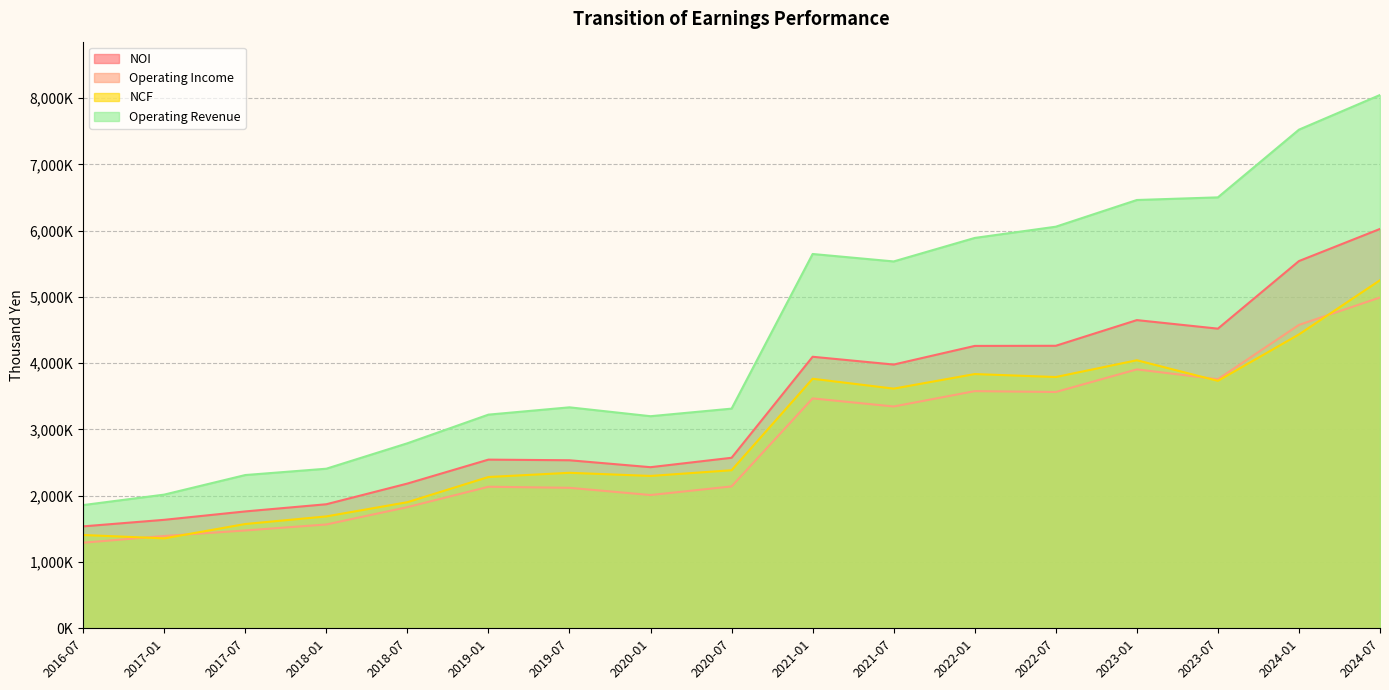

Which series changed the most between 2018-01 and 2023-07?

Operating Revenue